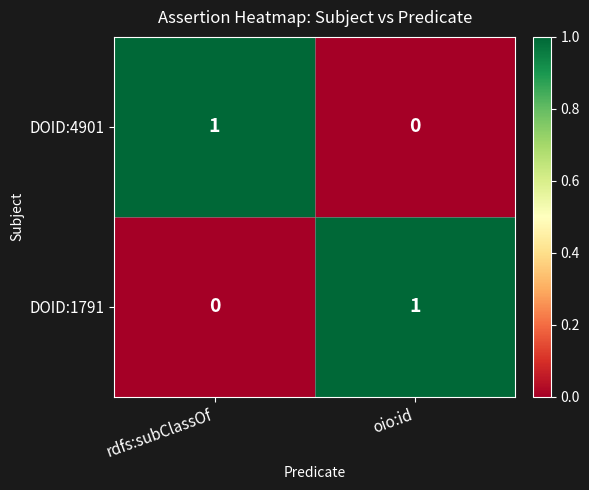

At which label is DOID:1791 closest to 0?

rdfs:subClassOf